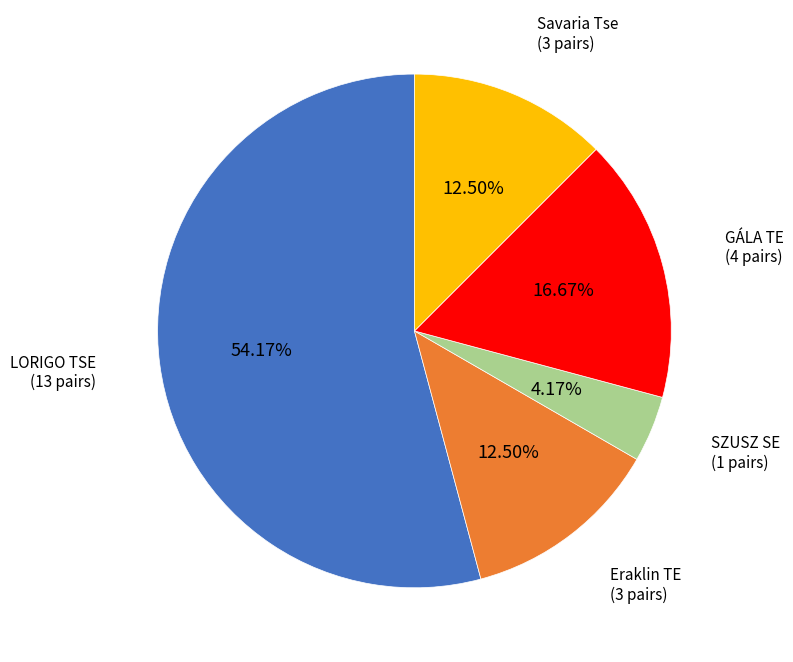

To the nearest percent, what is the difference between the largest and smallest slice percentages?

50%